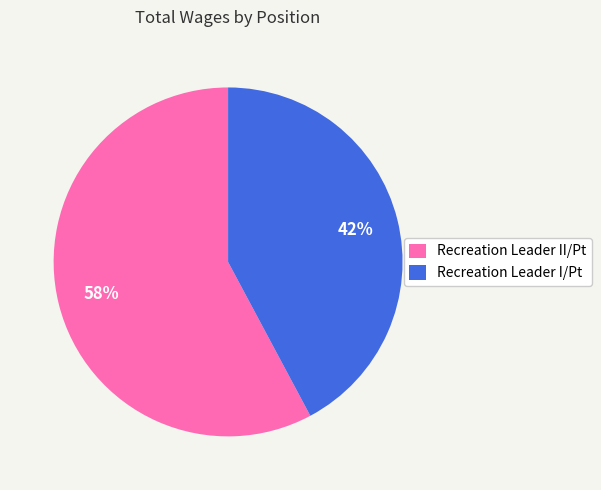

Count the number of slices in the pie.

2